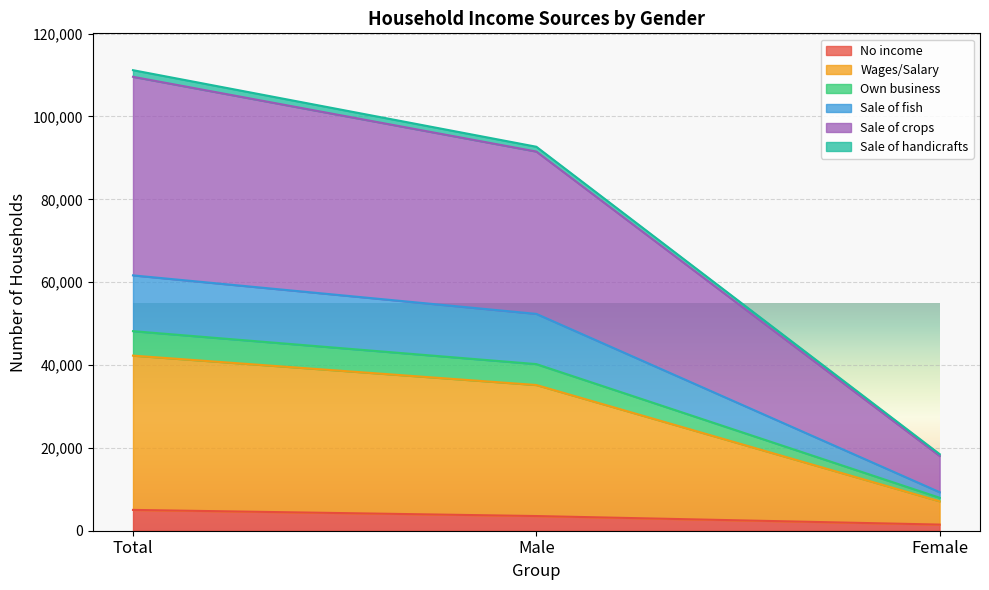

The No income series shows 3545 at Male. True or false?

True